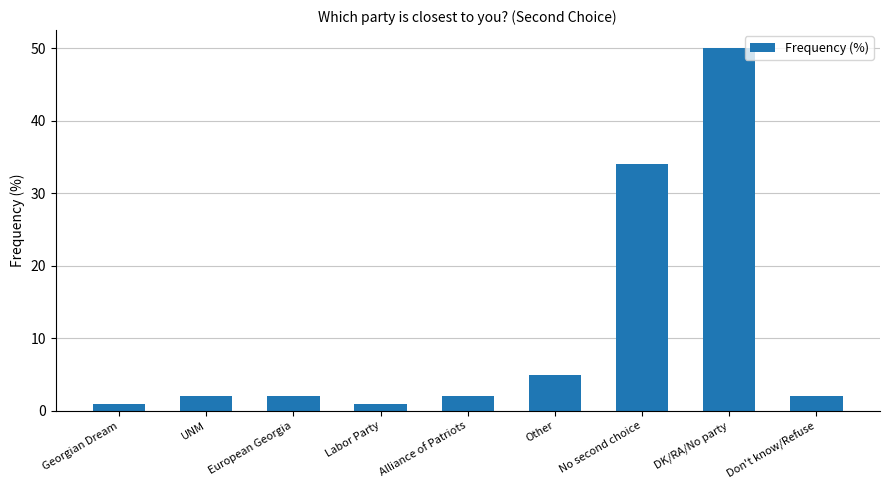

True or false: the data shows 5 at Other.

True